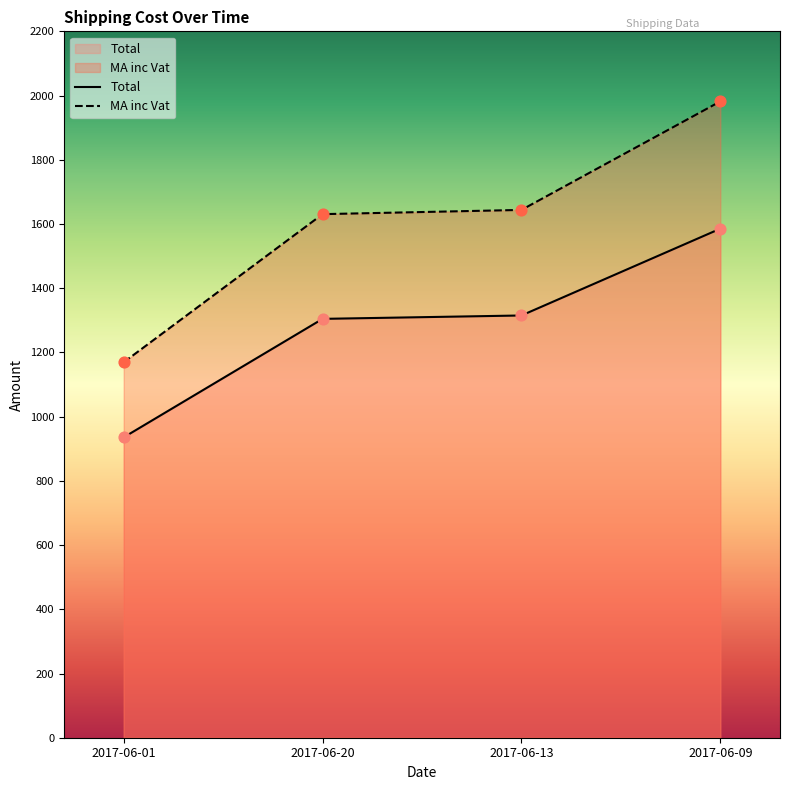

At which category is the sum across all series the highest?

2017-06-09